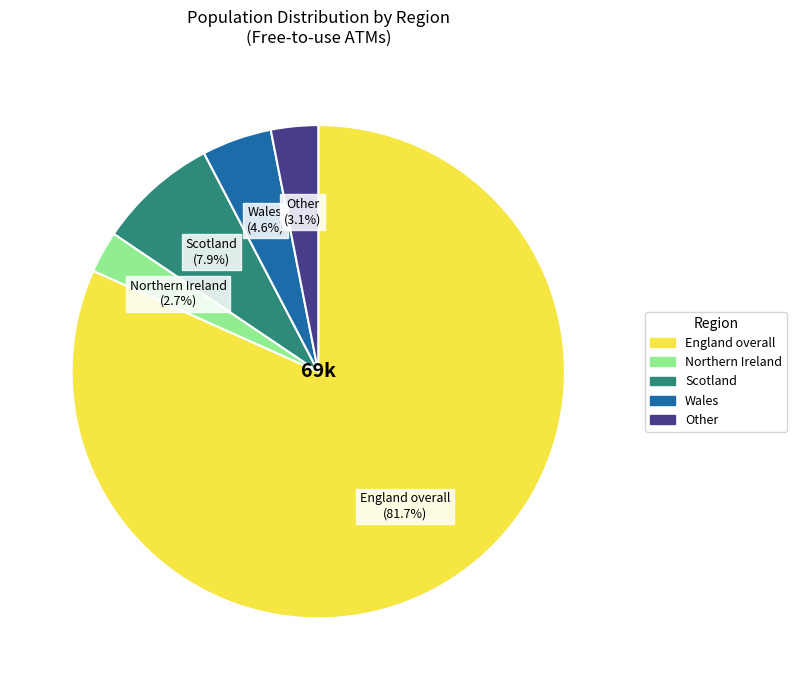

What percentage is NOT represented by Wales?

95.4%